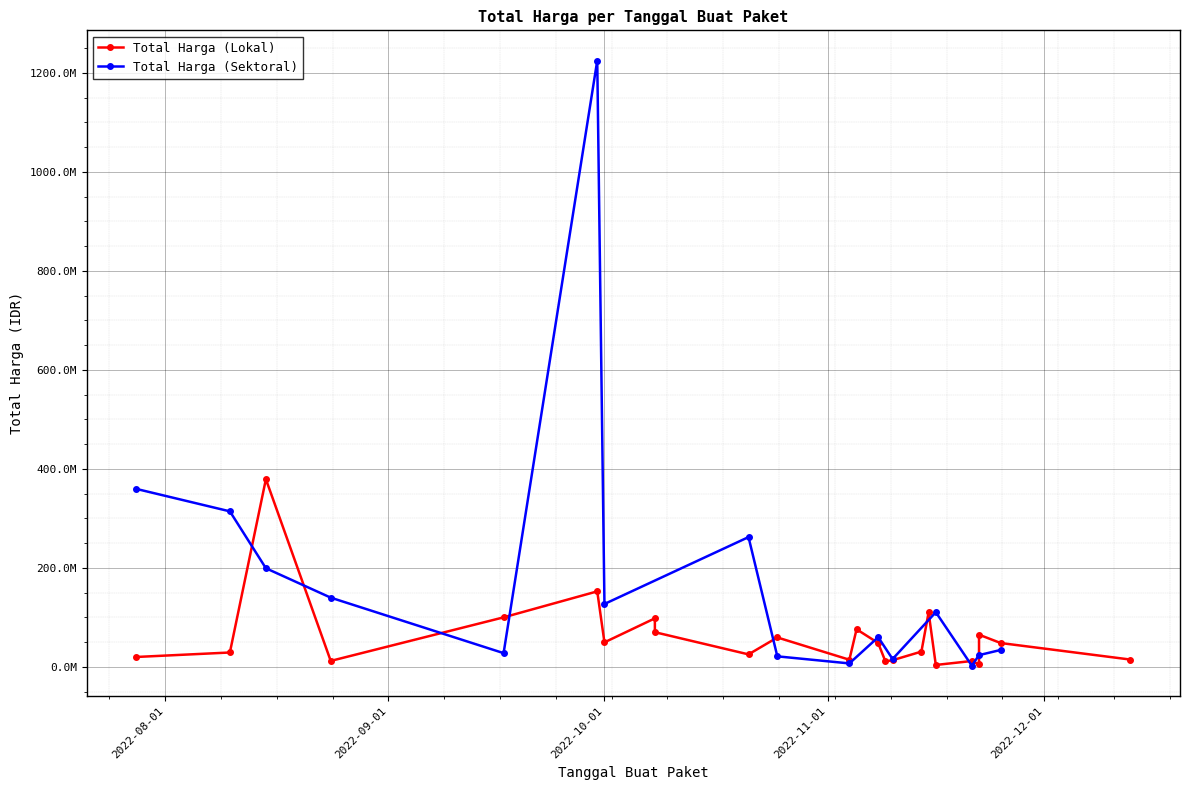

Is it true that Total Harga (Sektoral) equals 21231000 at 2022-10-25?

True